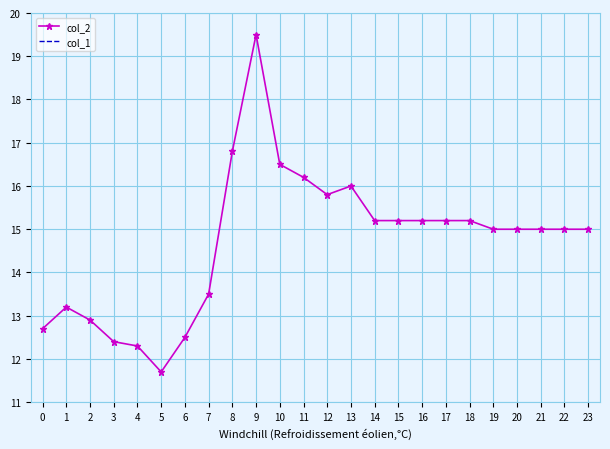

How many lines are shown in the chart?

2